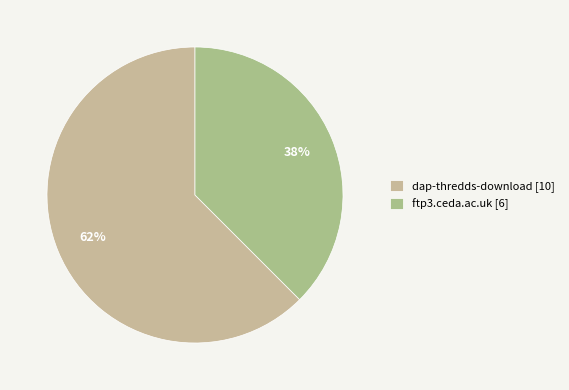

The ftp3.ceda.ac.uk slice represents 49% of the pie. True or false?

False